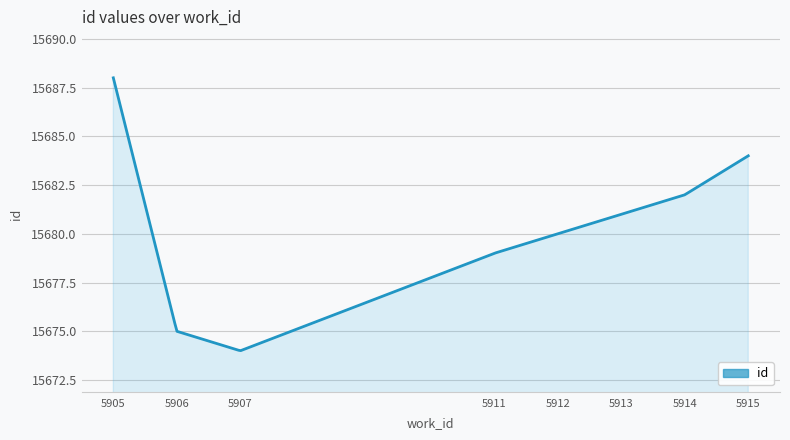

What is the maximum value shown in the chart?

15688.0